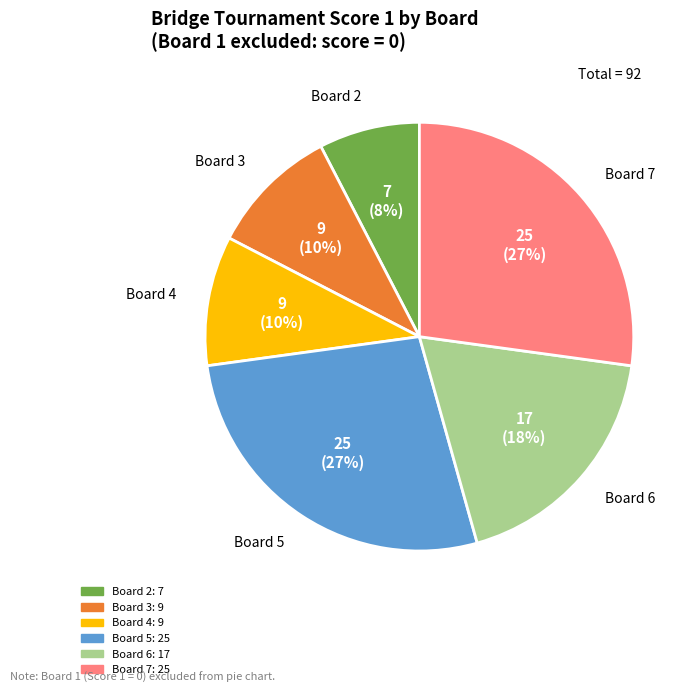

To the nearest percent, what is the average slice percentage?

17%